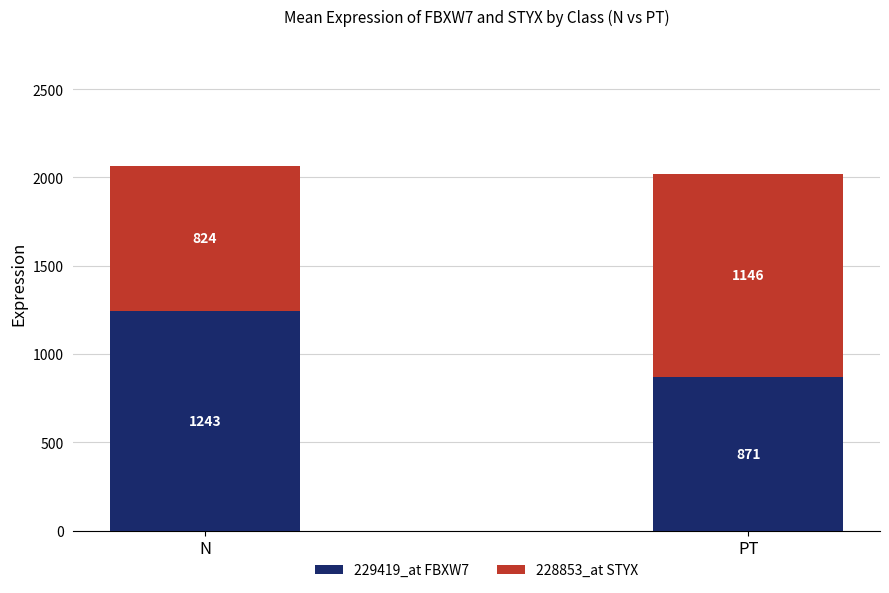

Does the chart contain any negative values?

No